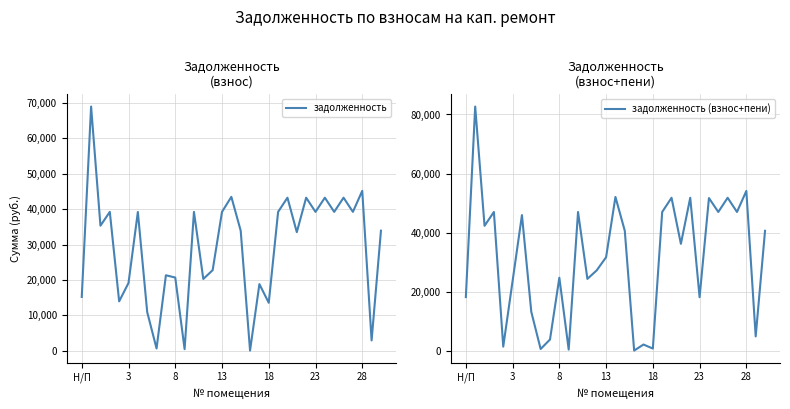

Rank the series by their average value, from lowest to highest.

задолженность, задолженность (взнос+пени)